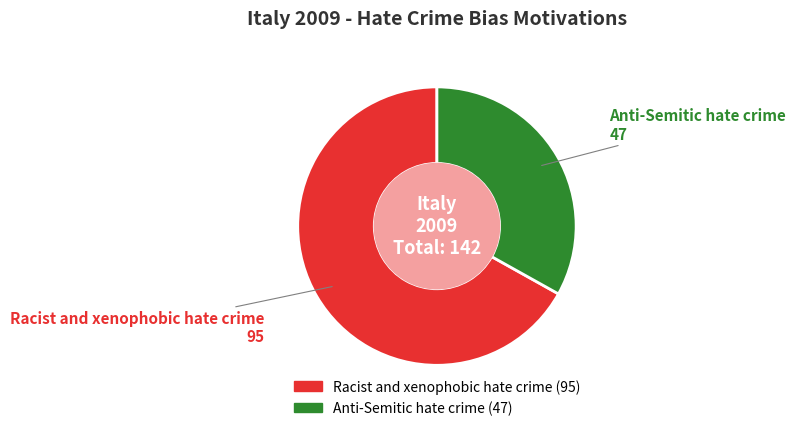

Do Anti-Semitic hate crime and Racist and xenophobic hate crime together represent more than half of the pie?

Yes